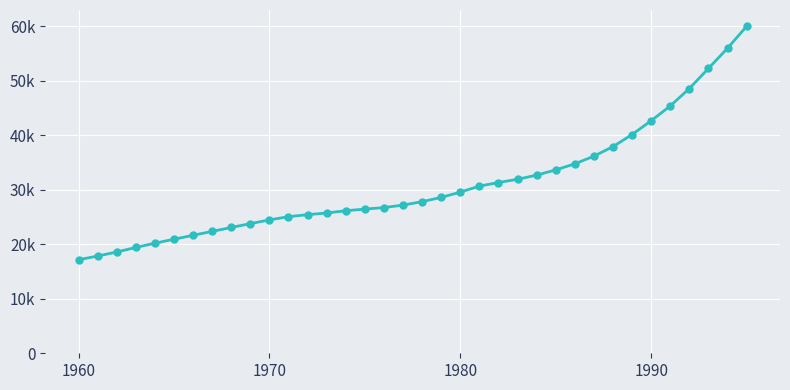

Reading left to right, transcribe all the data shown in this chart.

17162.2	17834.9	18578.3	19412.8	20194.1	20919.0	21648.0	22355.9	23081.5	23783.8	24467.8	25061.3	25431.4	25733.7	26155.3	26448.4	26733.1	27186.5	27815.3	28600.2	29563.3	30666.4	31330.5	31918.9	32689.1	33642.7	34750.6	36163.1	37913.6	40131.0	42663.3	45370.7	48569.3	52248.0	55966.7	59980.7